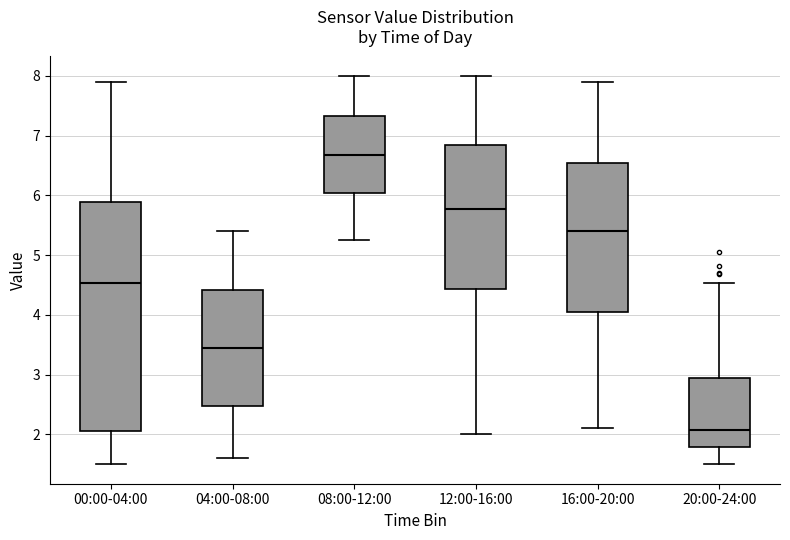

Which box has the lowest median line?

20:00-24:00